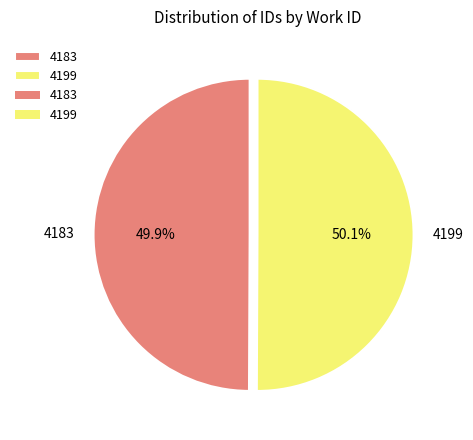

To the nearest percent, what portion does 4183 represent?

50%